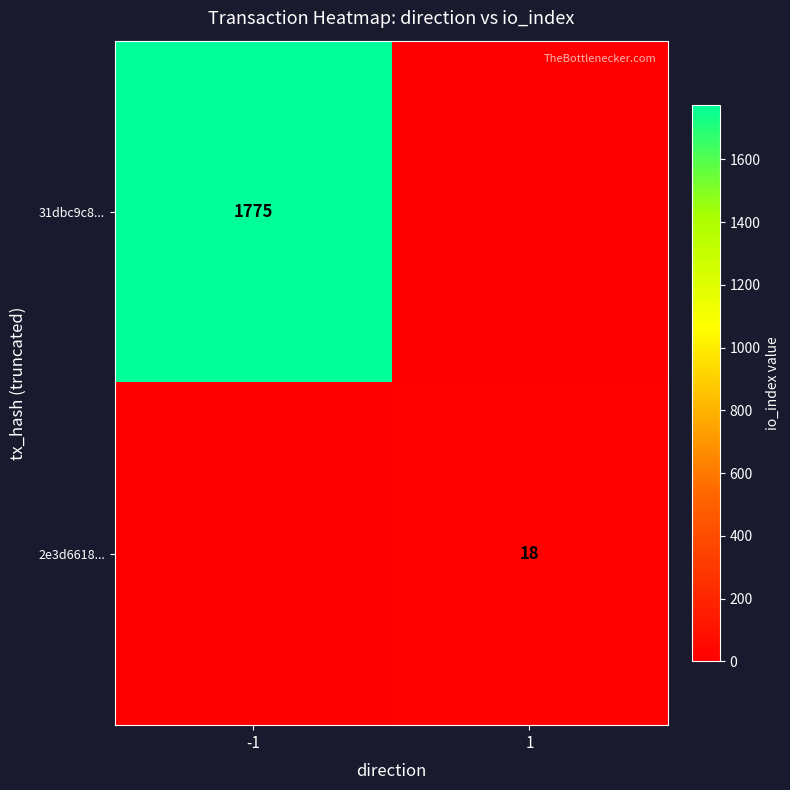

Is it true that 2e3d6618... equals 18 at 1?

True